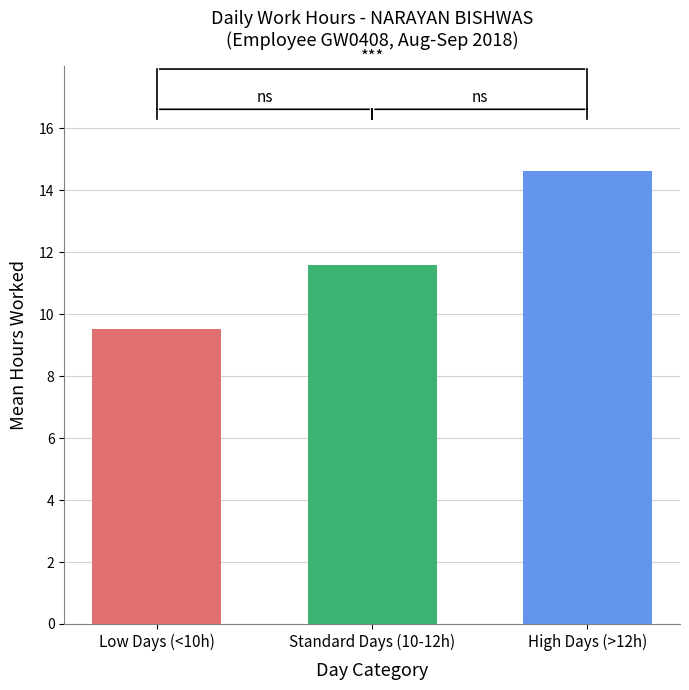

Does the chart contain any negative values?

No